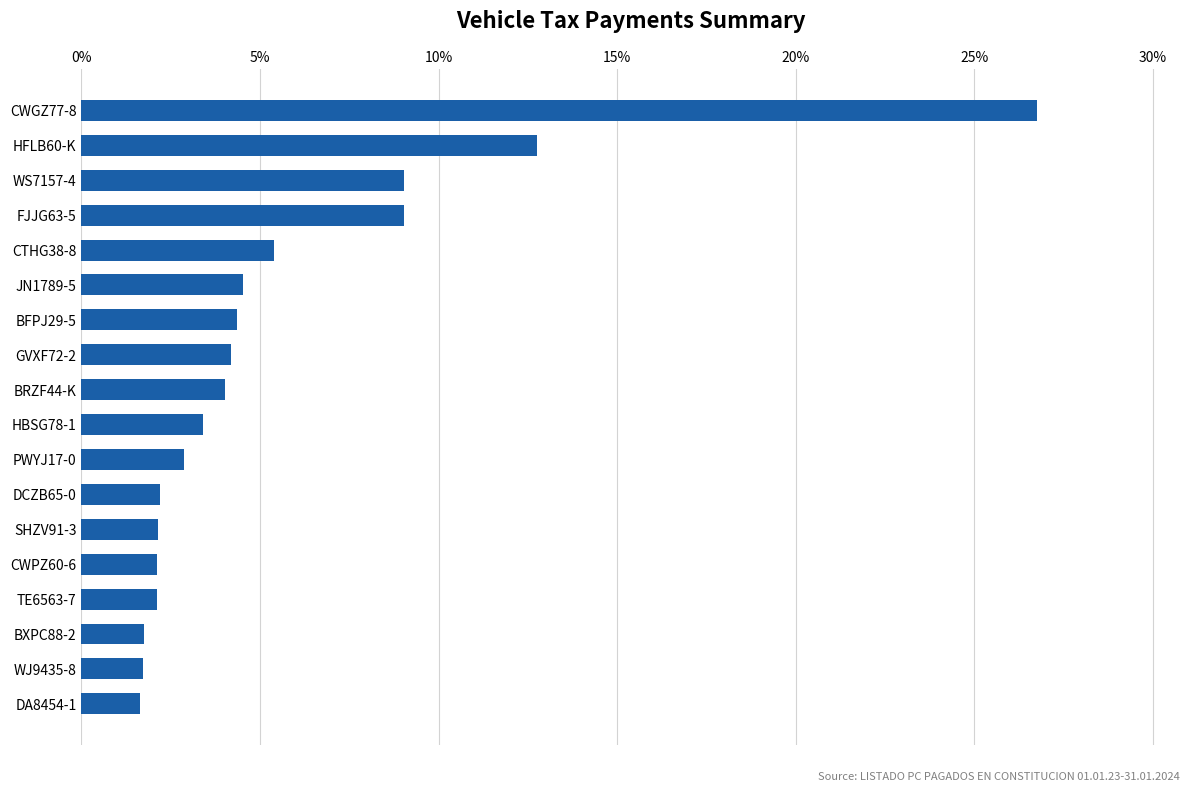

Is it true that the value at JN1789-5 is 6.5?

False